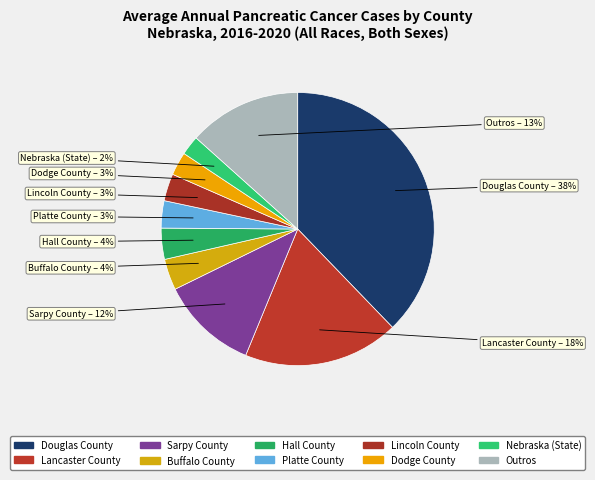

What is the largest slice in the pie chart?

Douglas County